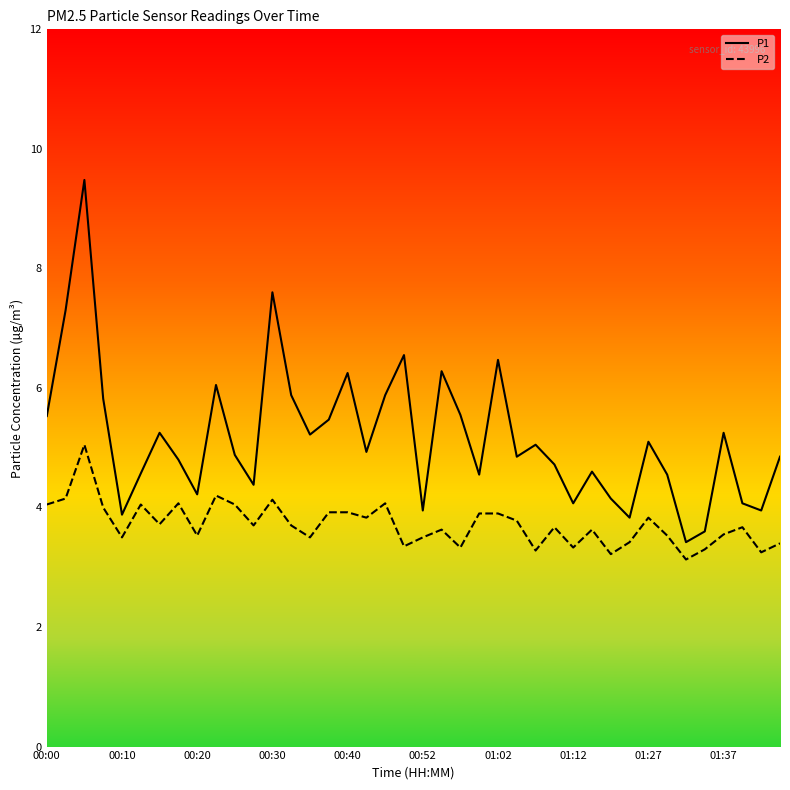

Which series has the largest total across all categories?

P1